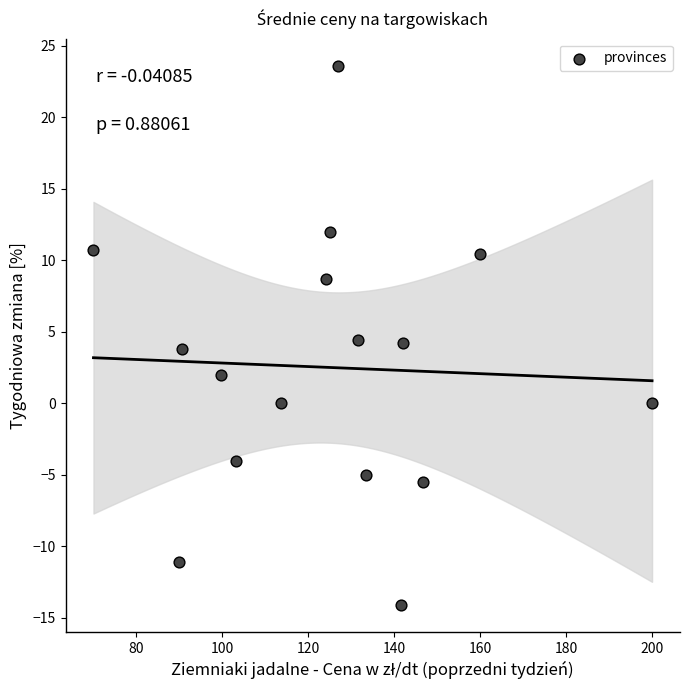

List the coordinates of all points as (Y, X) pairs, reading left to right.

(10.7, 70.0)  (-11.1, 90.0)  (3.8, 90.7)  (2.0, 99.6)  (-4.1, 103.2)  (0.0, 113.8)  (8.7, 124.2)  (12.0, 125.0)  (23.6, 127.0)  (4.4, 131.7)  (-5.1, 133.5)  (-14.1, 141.7)  (4.2, 142.0)  (-5.5, 146.7)  (10.4, 160.0)  (0.0, 200.0)